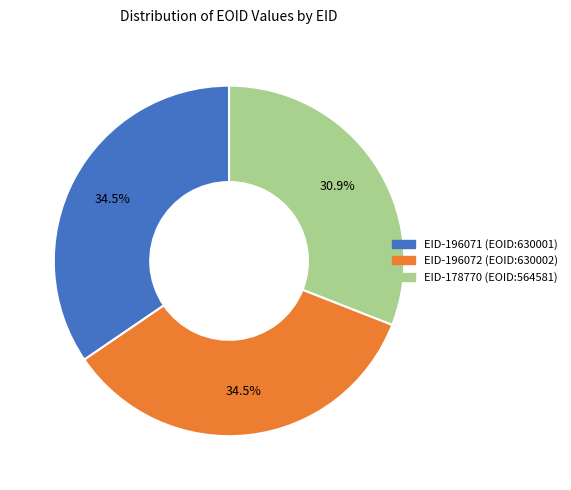

What is the smallest slice in the pie chart?

EID-178770 (EOID:564581)